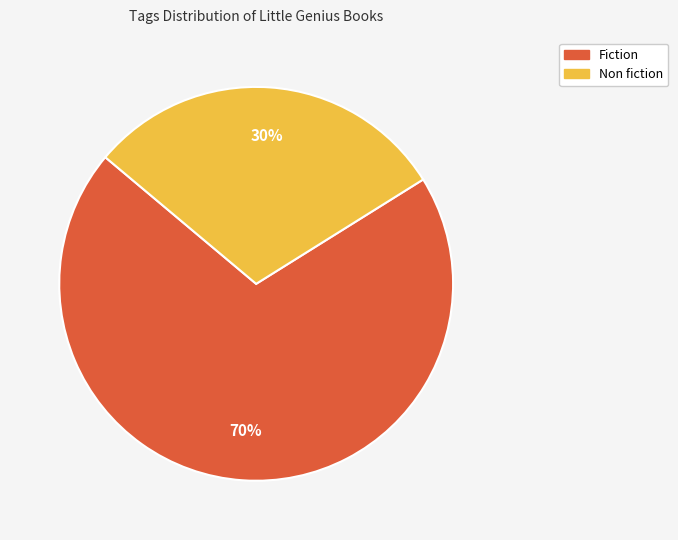

Is it true that Fiction is 57% of the pie?

False